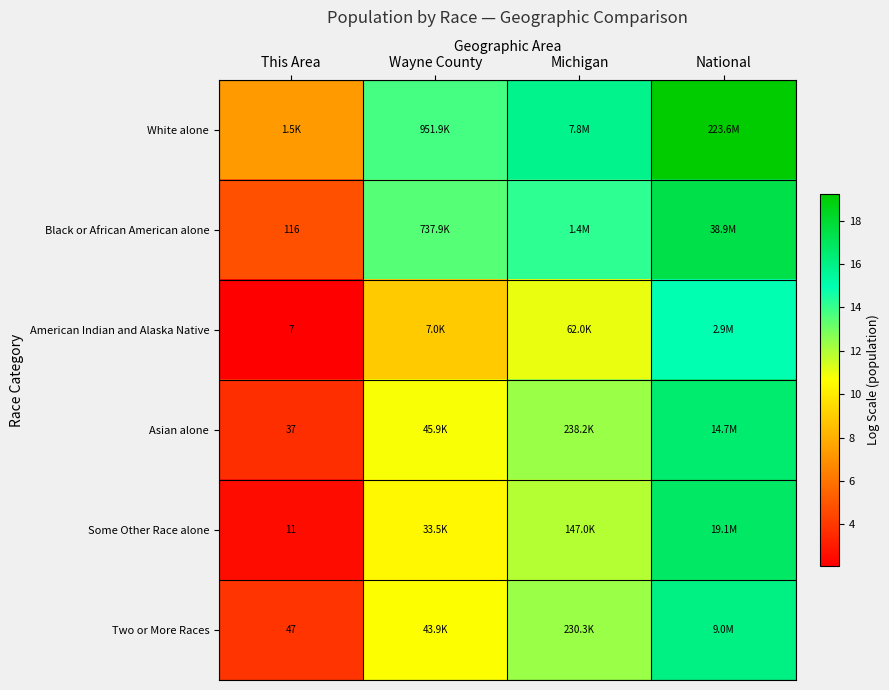

At National, list the series in order from largest to smallest.

White alone, Black or African American alone, Some Other Race alone, Asian alone, Two or More Races, American Indian and Alaska Native